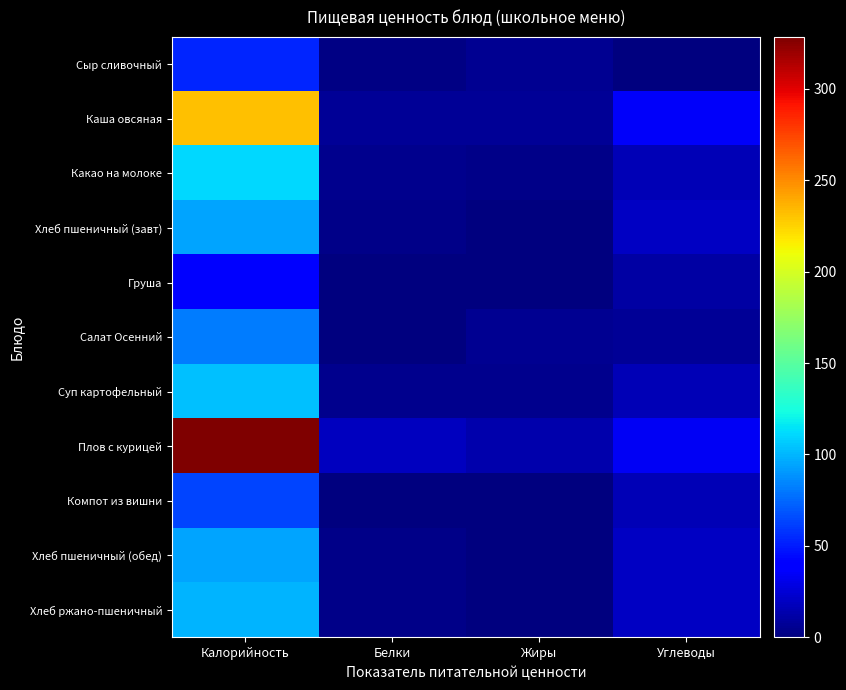

At Углеводы, list the series in order from largest to smallest.

Каша овсяная, Плов с курицей, Хлеб ржано-пшеничный, Хлеб пшеничный (завт), Хлеб пшеничный (обед), Какао на молоке, Суп картофельный, Компот из вишни, Груша, Салат Осенний, Сыр сливочный